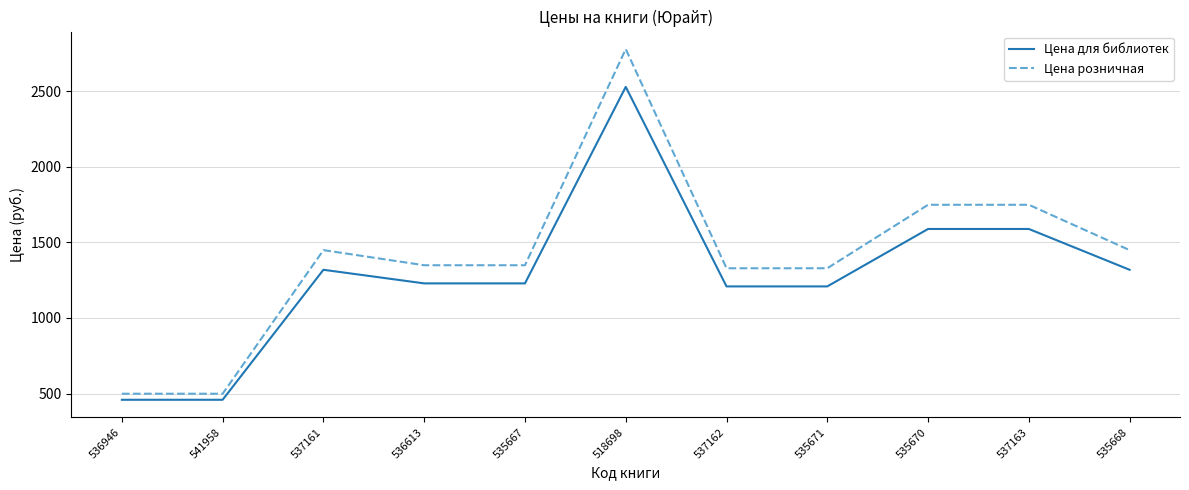

What is the difference between the maximum and minimum values in the Цена розничная series?

2280